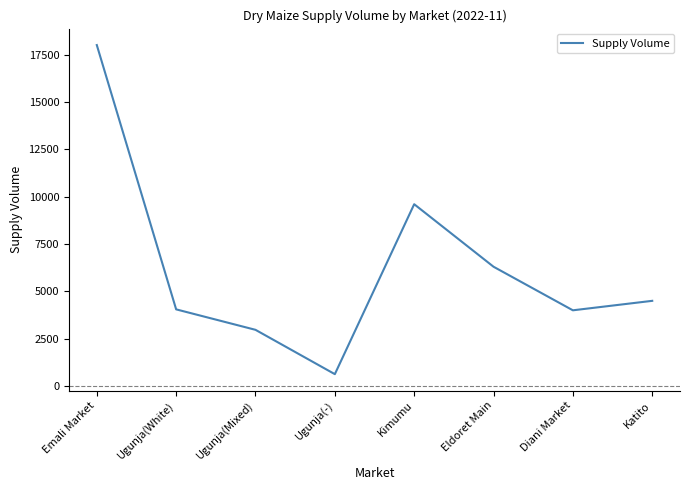

What is the ratio of the value at Diani Market to the value at Katito?

0.9